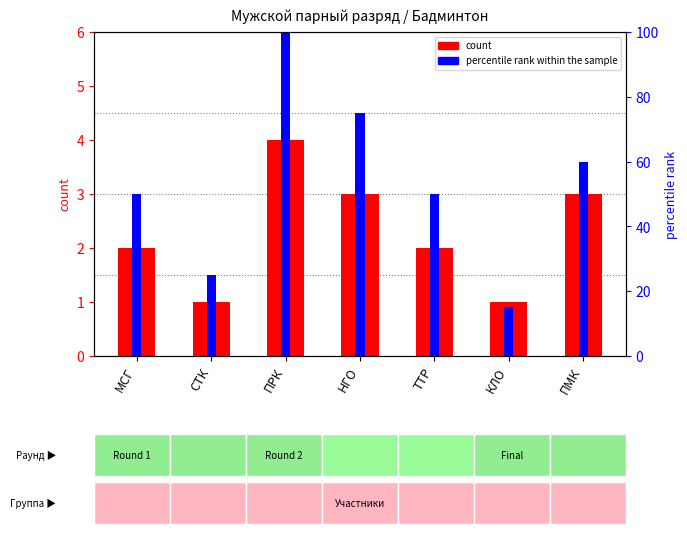

What are all the series names shown in the legend?

count, percentile rank within the sample